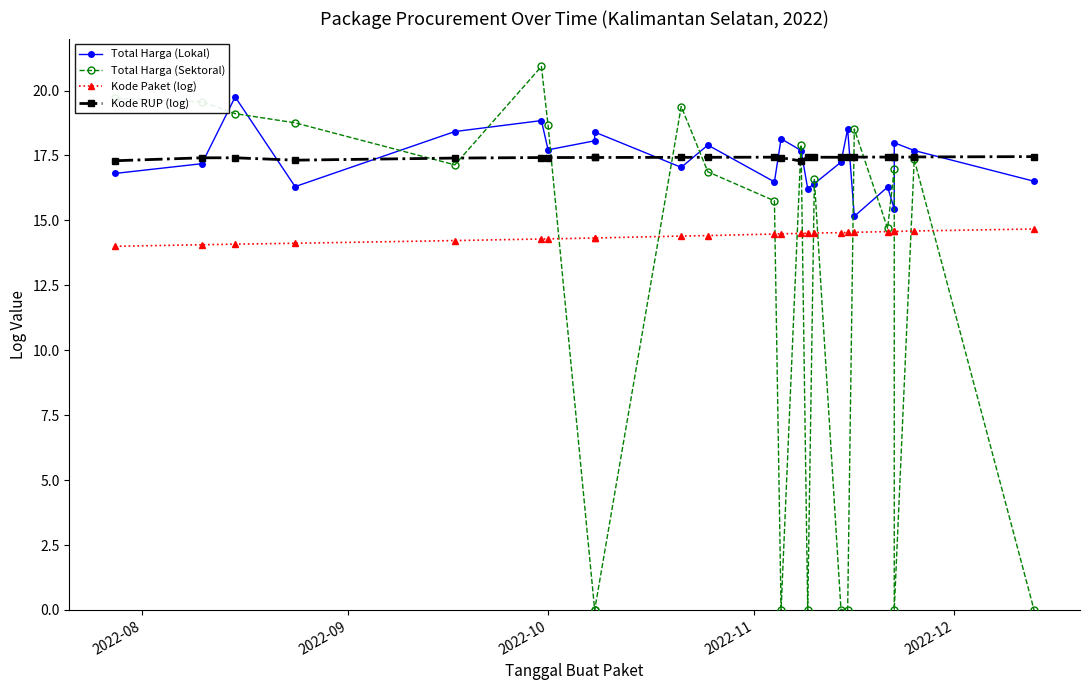

What is the value of the Kode Paket (log) point at the 20th from the left?

14.6